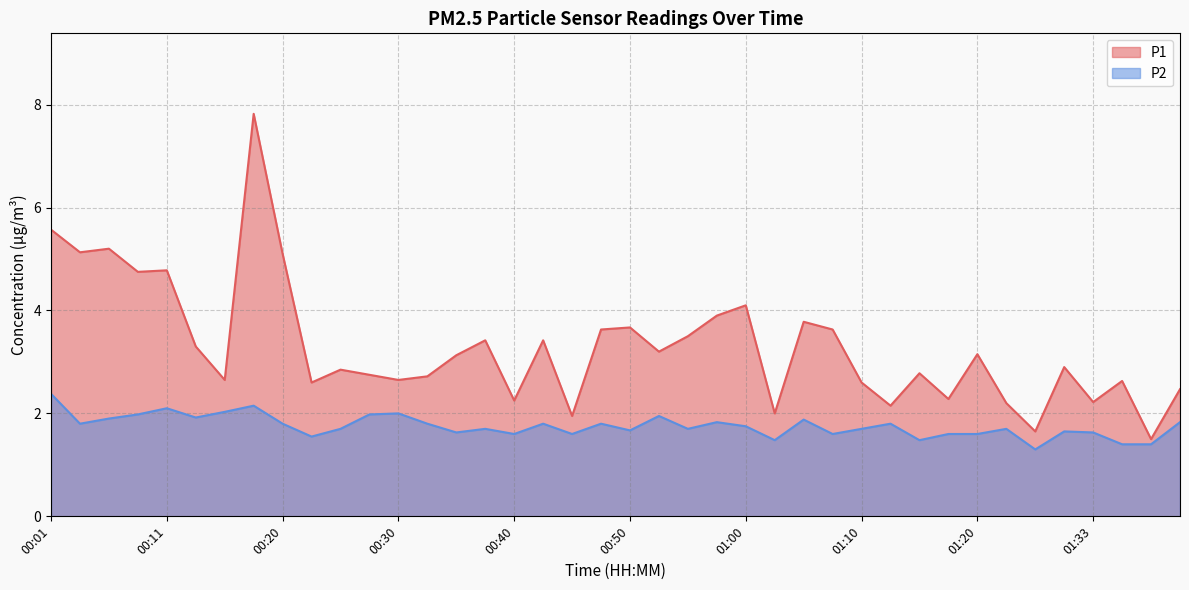

Between 01:07 and 01:10, which is larger?

01:07